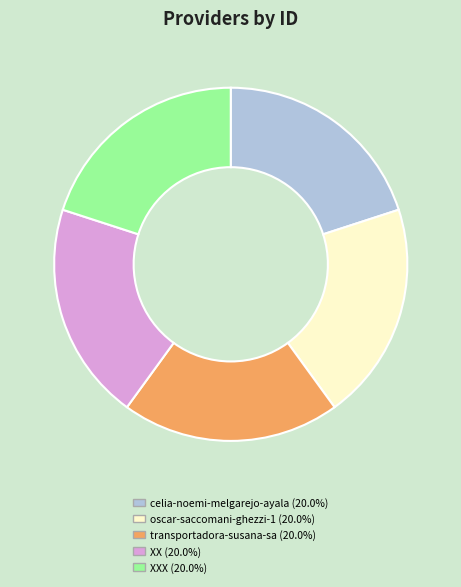

Is there a majority slice in this chart?

No